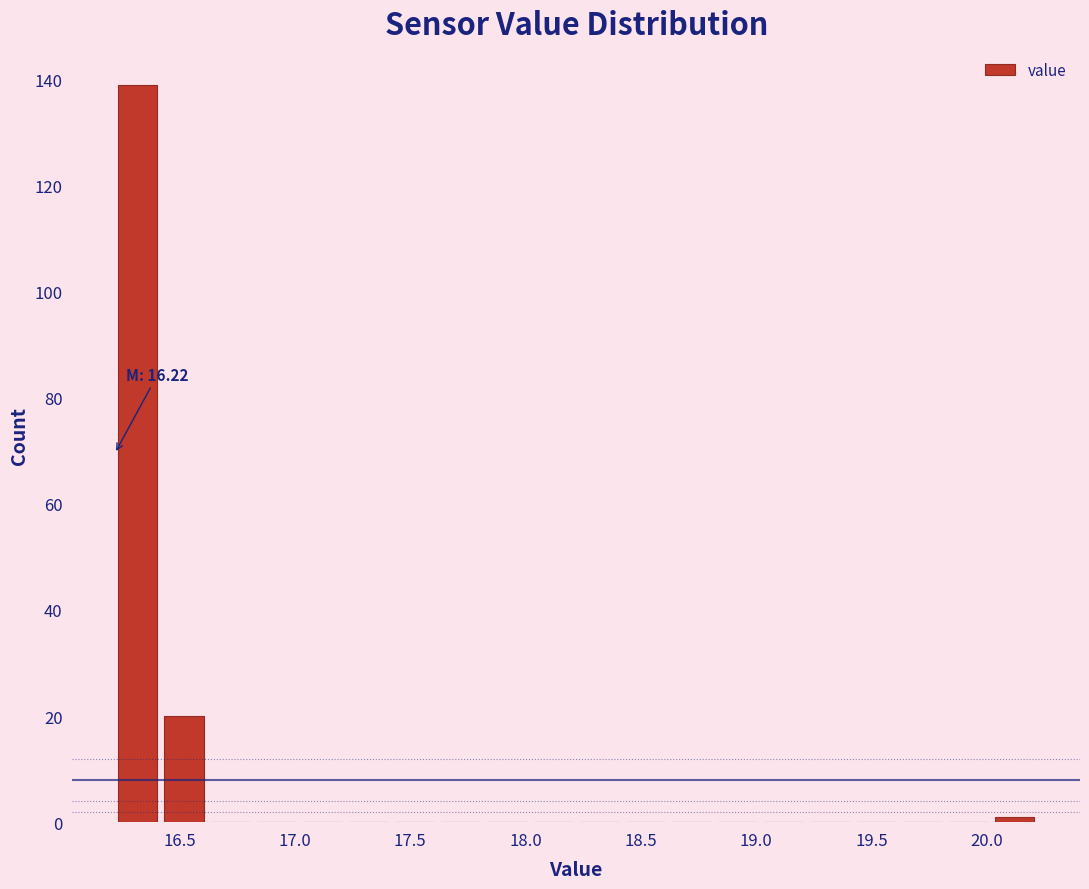

Over which range of the x-axis is the bar tallest?

16.22 to 16.42